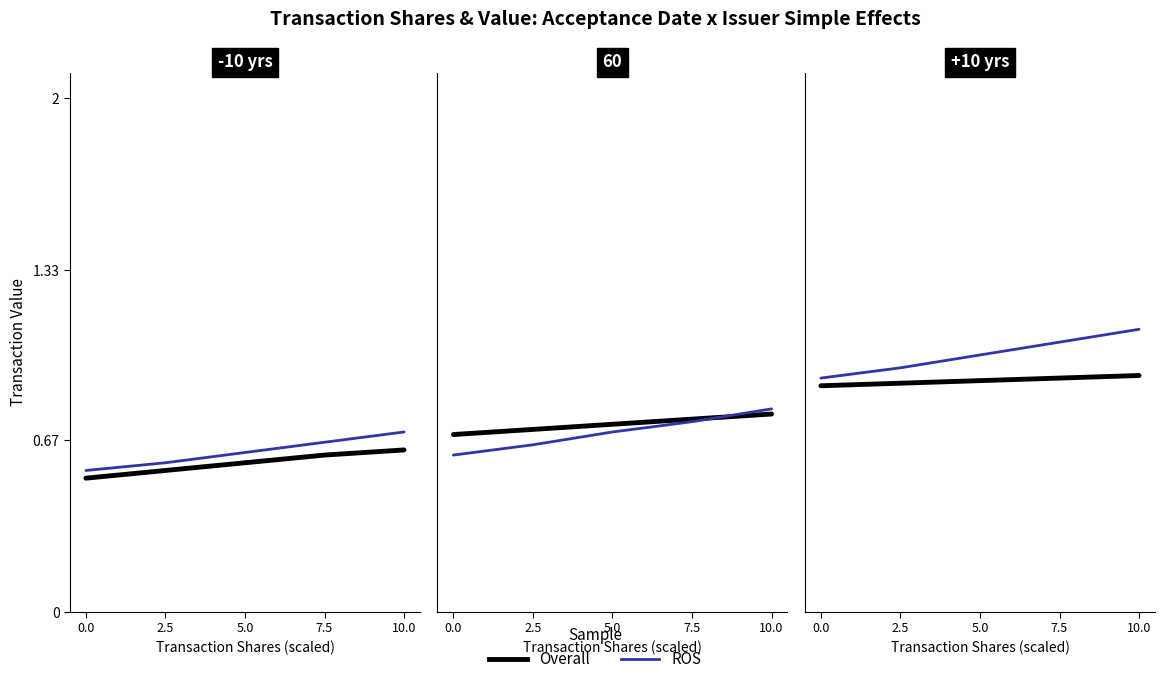

Which series has the largest range (max minus min)?

ROS